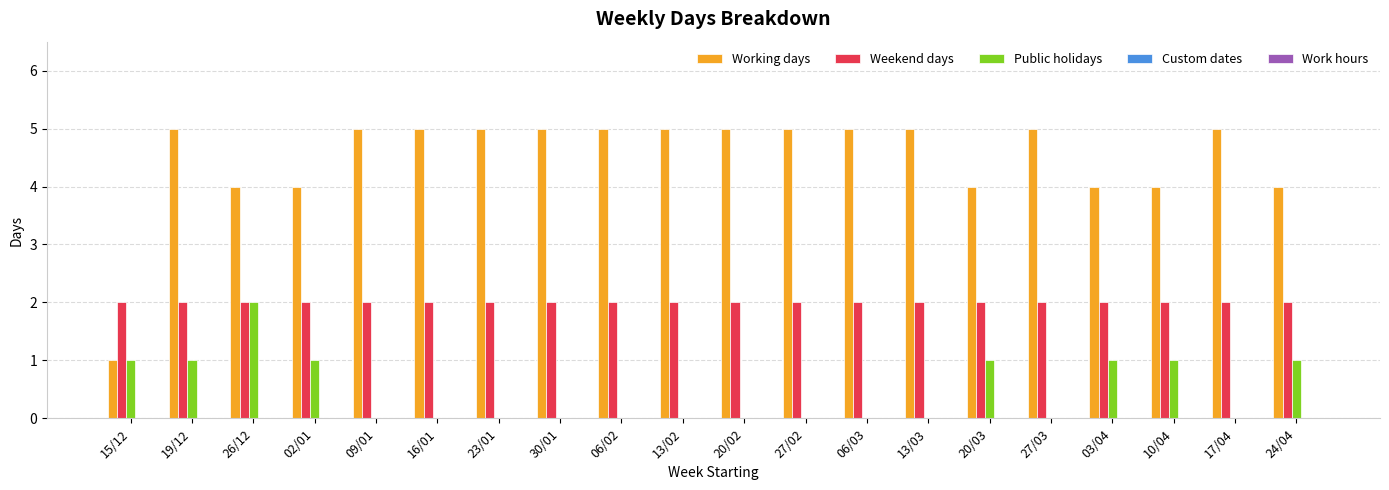

The value of Weekend days at 26/12 is 3. True or false?

False